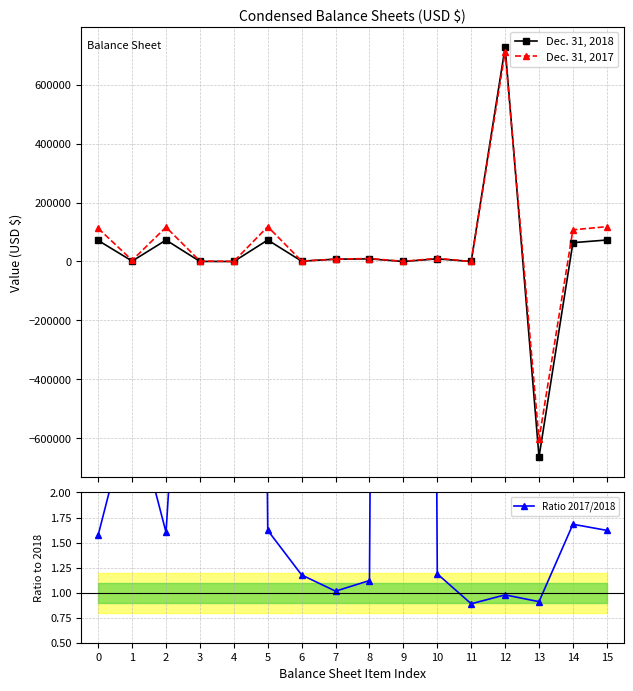

True or false: Ratio 2017/2018 has more than 0 interior local peaks.

True